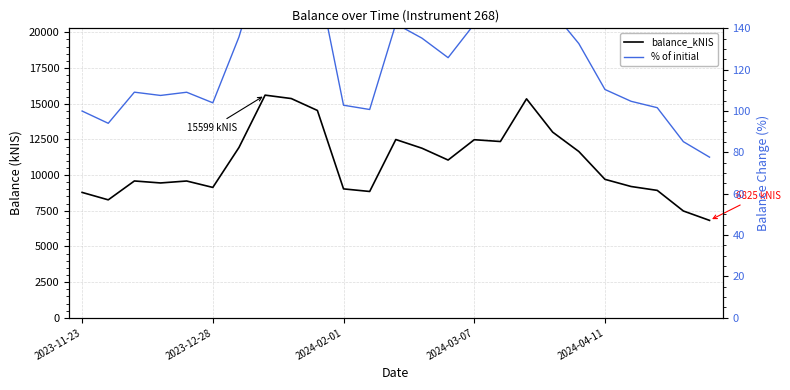

Rank the series by their average value, from lowest to highest.

% of initial, balance_kNIS